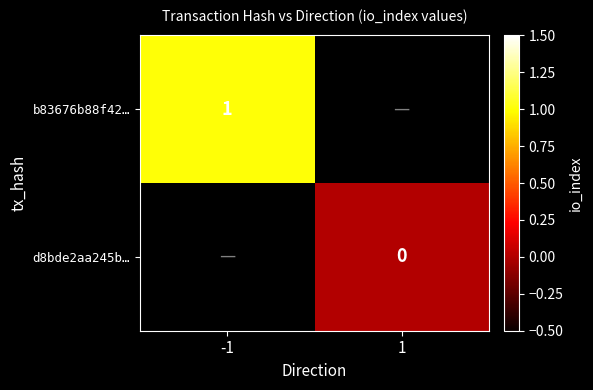

Is it true that b83676b88f42… equals 1 at -1?

True